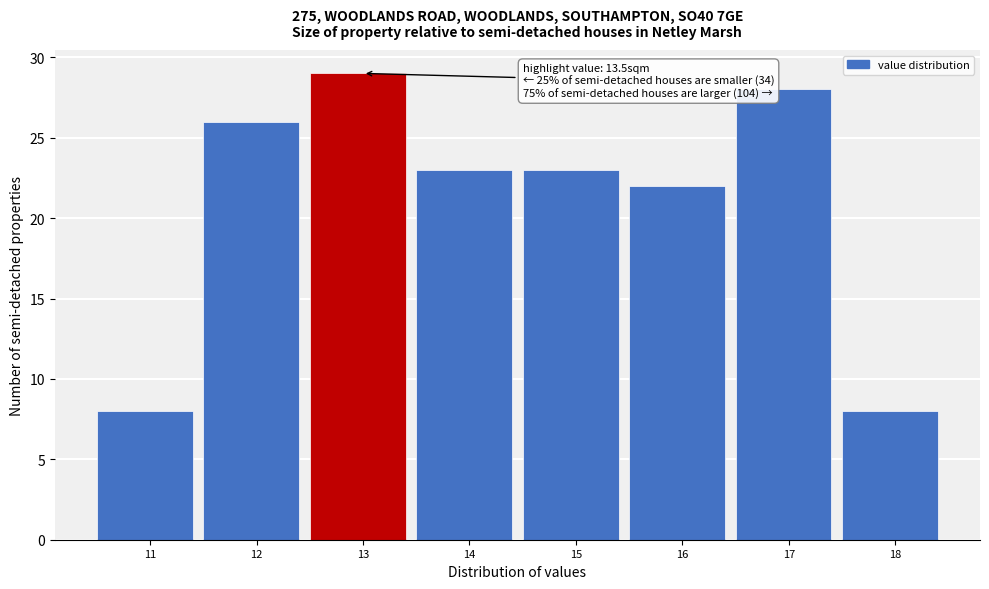

Reading left to right, what are all the values shown in this chart?

11=8	12=26	13=29	14=23	15=23	16=22	17=28	18=8